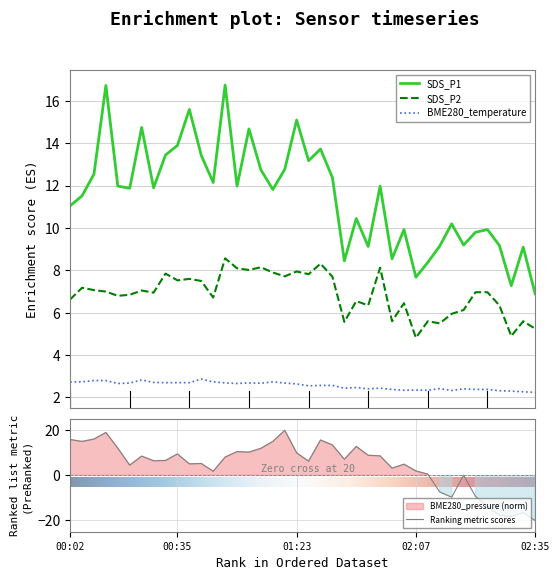

Reading left to right, what are all the values shown in this chart?

SDS_P1: 11.1	11.5	12.6	16.7	12.0	11.9	14.8	11.9	13.4	13.9	15.6	13.4	12.2	16.8	12.0	14.7	12.8	11.8	12.8	15.1	13.2	13.7	12.4	8.4	10.4	9.1	12.0	8.6	9.9	7.7	8.4	9.2	10.2	9.2	9.8	9.9	9.2	7.3	9.1	6.9
SDS_P2: 6.6	7.2	7.1	7.0	6.8	6.8	7.0	7.0	7.8	7.5	7.6	7.5	6.7	8.6	8.1	8.0	8.2	7.9	7.7	8.0	7.8	8.3	7.7	5.6	6.5	6.3	8.1	5.6	6.5	4.8	5.6	5.5	6.0	6.1	7.0	7.0	6.3	4.9	5.6	5.2
BME280_temperature: 2.7	2.7	2.8	2.8	2.7	2.7	2.8	2.7	2.7	2.7	2.7	2.9	2.7	2.7	2.7	2.7	2.7	2.7	2.7	2.6	2.5	2.6	2.6	2.4	2.5	2.4	2.4	2.4	2.3	2.4	2.3	2.4	2.3	2.4	2.4	2.4	2.3	2.3	2.3	2.2
BME280_pressure: 15.9	15.1	16.1	19.0	12.1	4.5	8.6	6.5	6.6	9.5	5.1	5.3	1.8	8.1	10.6	10.3	12.0	15.1	20.0	10.0	6.3	15.7	13.5	7.1	12.8	8.9	8.7	3.2	5.0	2.0	0.6	-7.4	-9.7	0.1	-9.3	-13.8	-17.7	-18.3	-16.5	-20.0